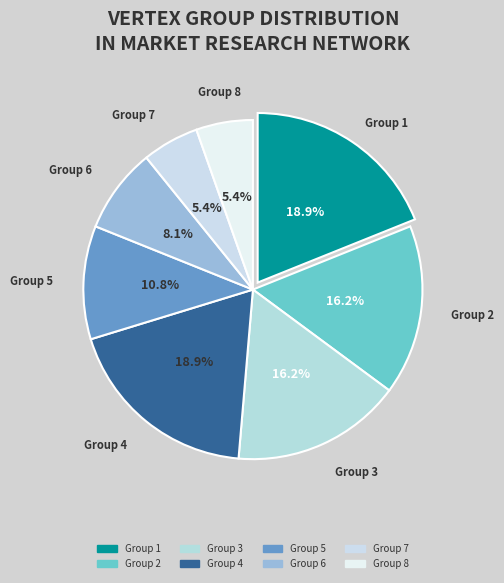

Between Group 8 and Group 4, which is larger?

Group 4